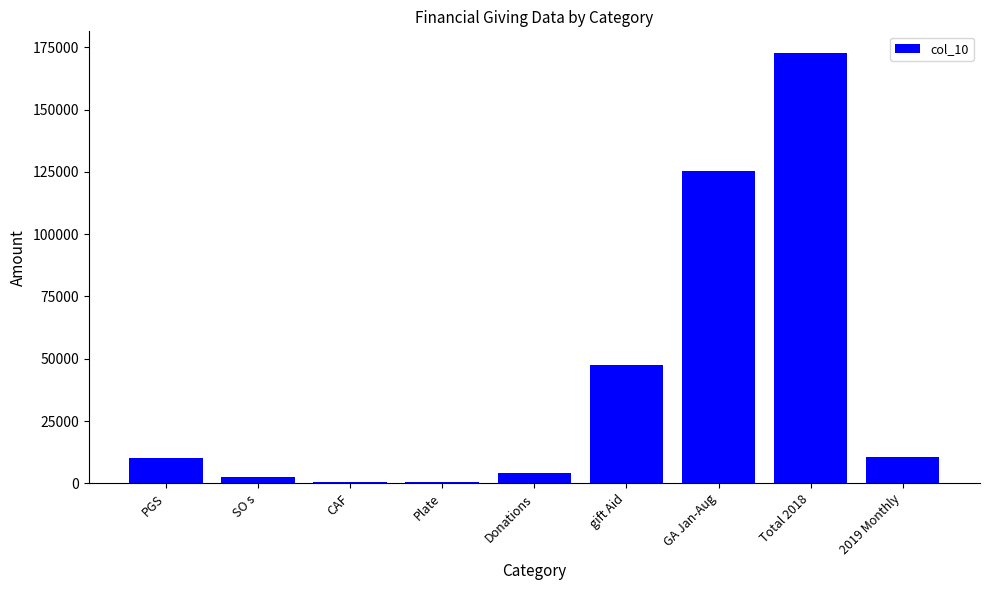

Read the value at SO s.

2500.0